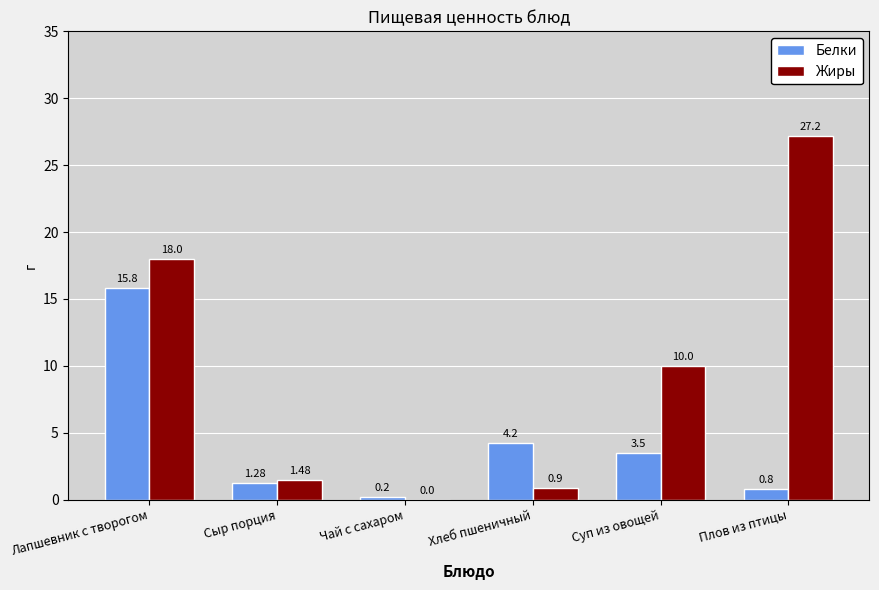

Which series has the largest total across all categories?

Жиры